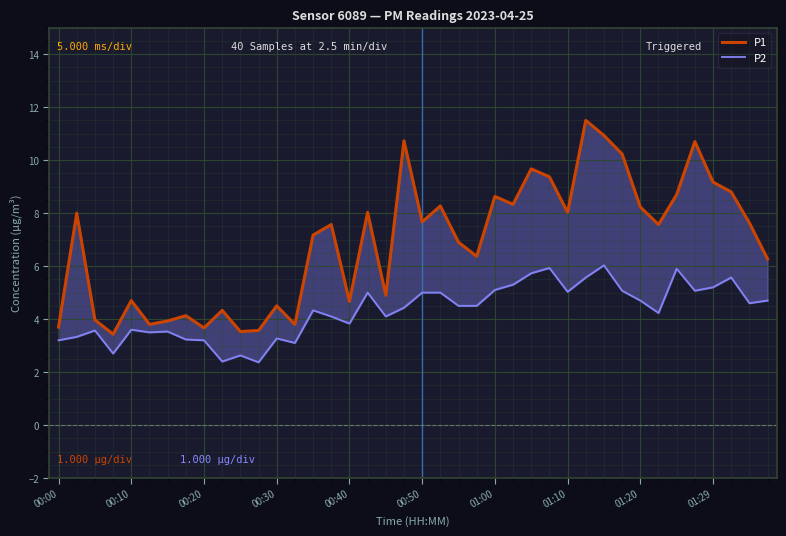

Rank the series at 31 from lowest to highest value.

P2, P1